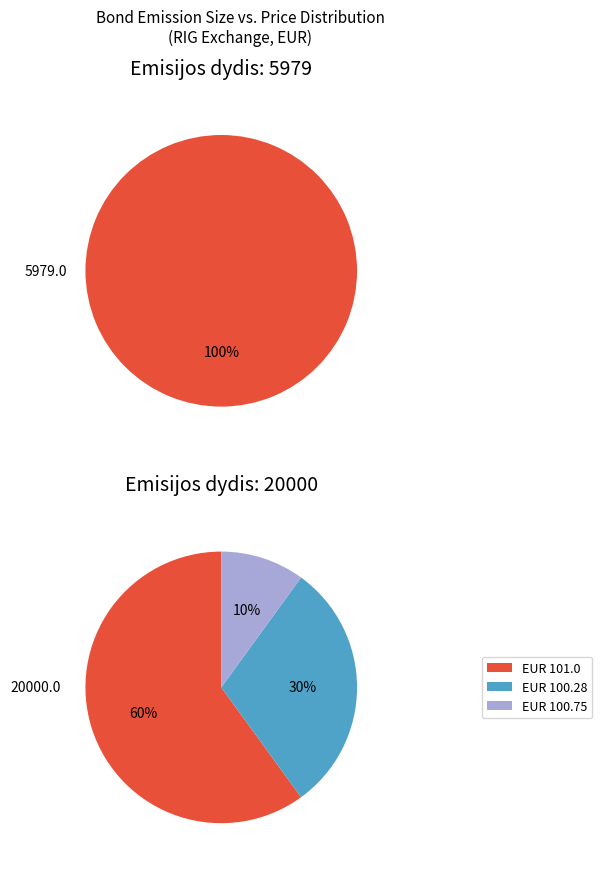

Which category has the biggest portion of the pie?

5979